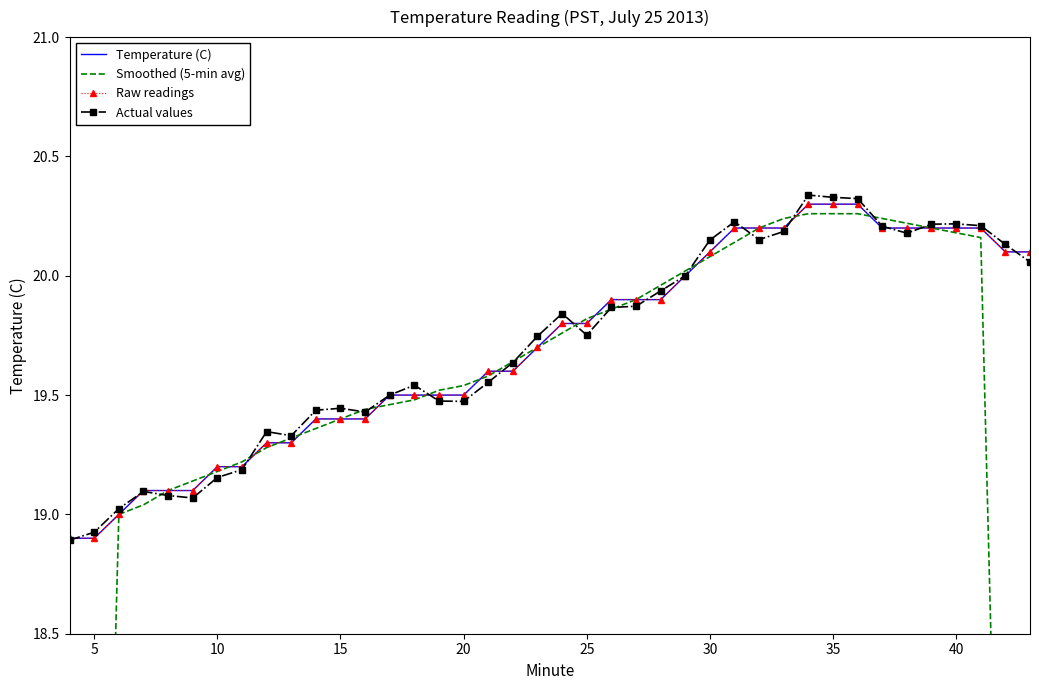

How many lines are shown in the chart?

4